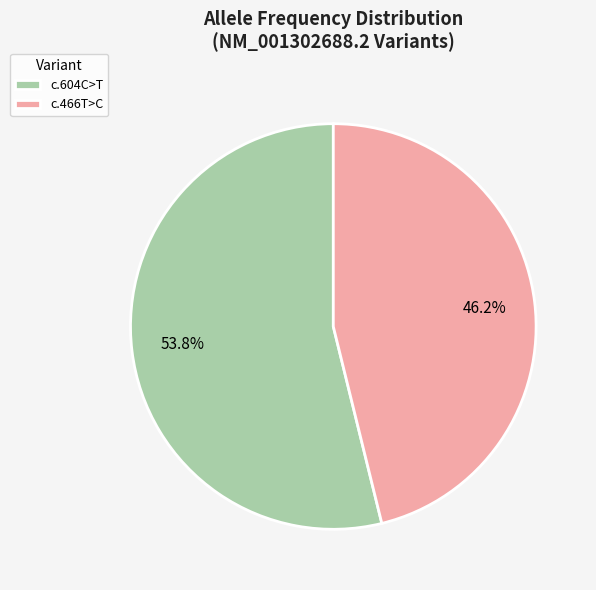

What is the total percentage of c.466T>C and c.604C>T?

100.0%